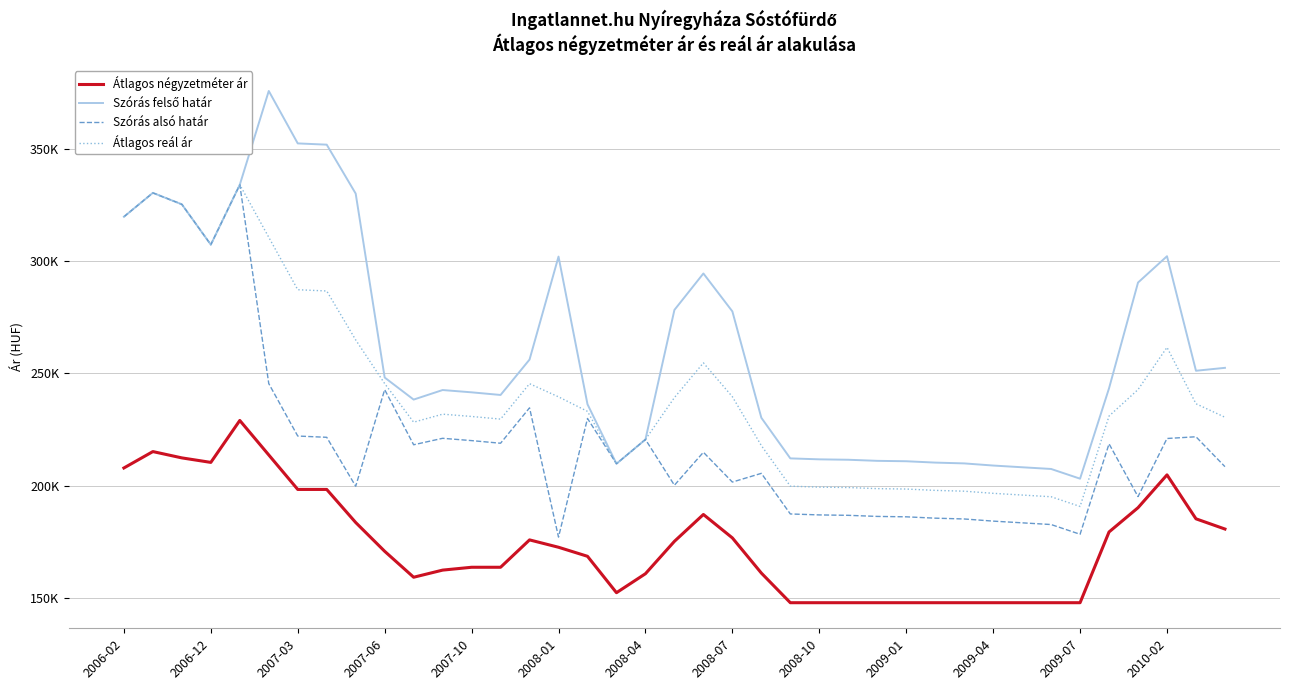

Does the chart have visible grid lines?

Yes